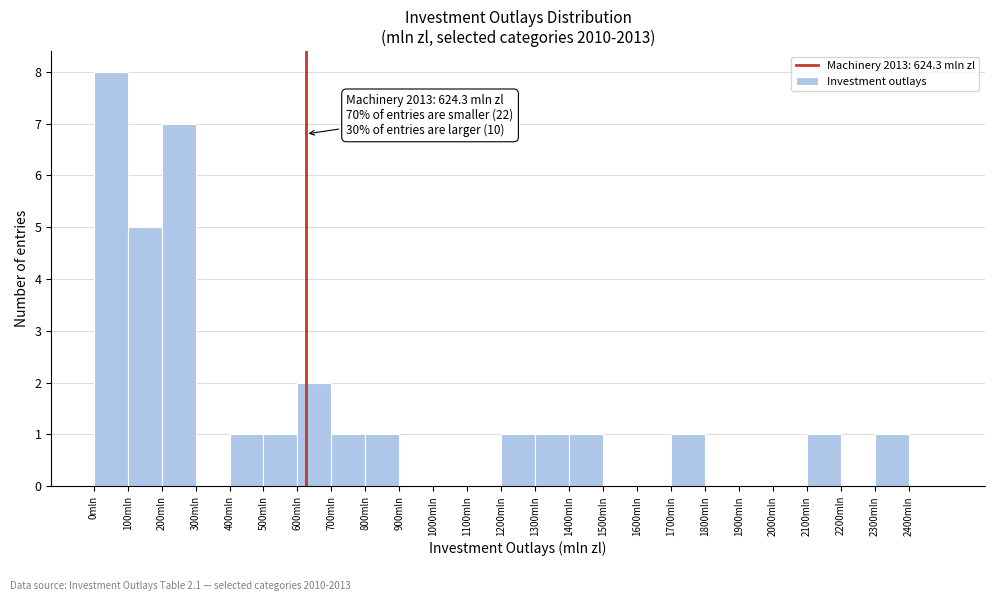

Which range on the x-axis has the tallest bar?

0 to 100